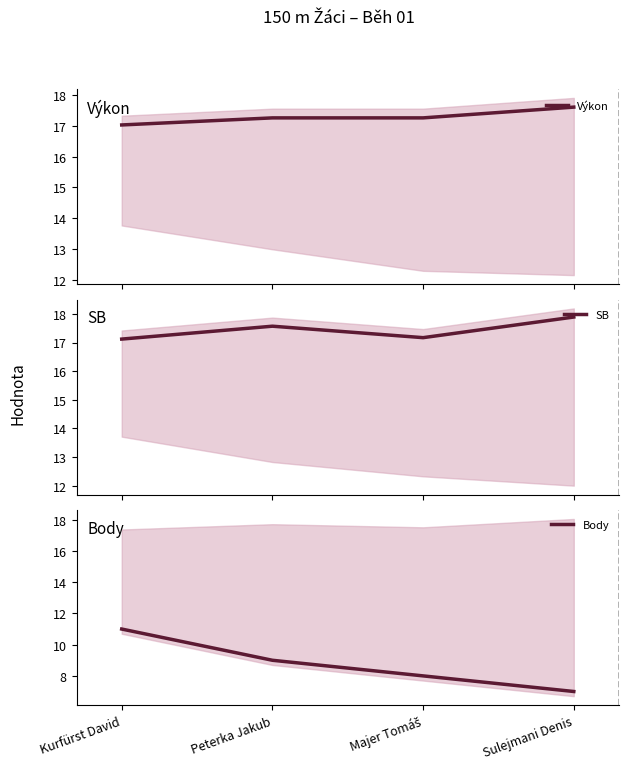

Where is the first local maximum for SB?

Peterka Jakub